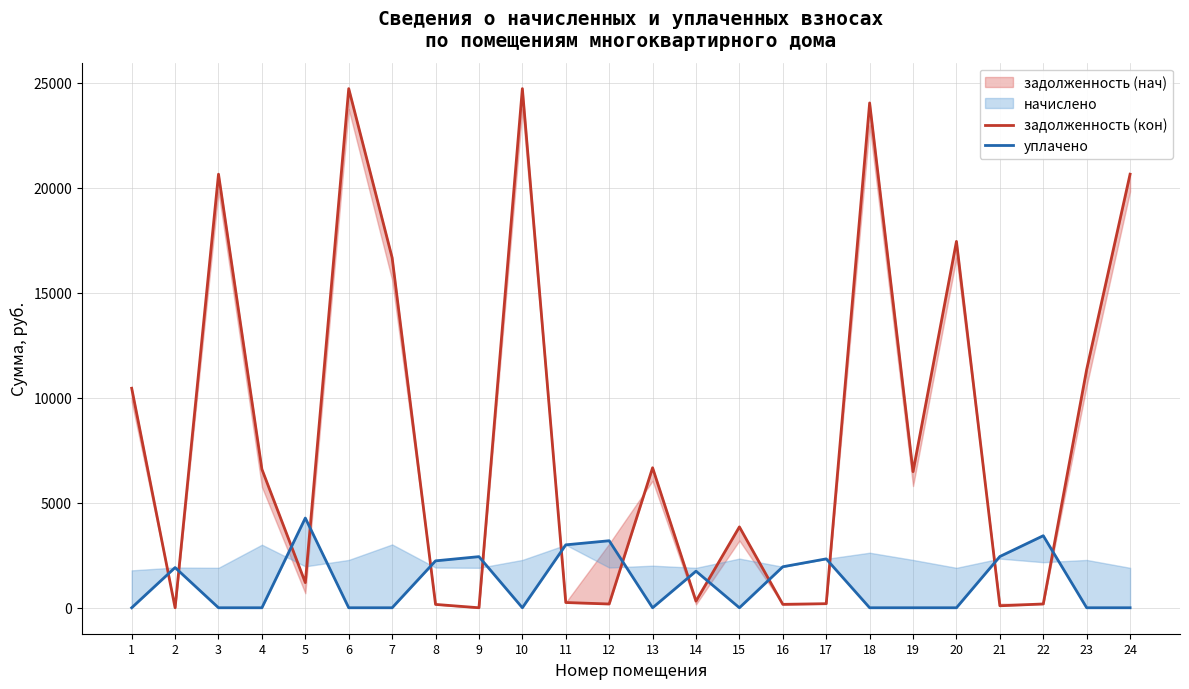

List the labels in order of задолженность (кон) value, smallest first.

2, 9, 21, 8, 16, 12, 22, 17, 11, 14, 5, 15, 19, 4, 13, 1, 23, 7, 20, 3, 24, 18, 6, 10